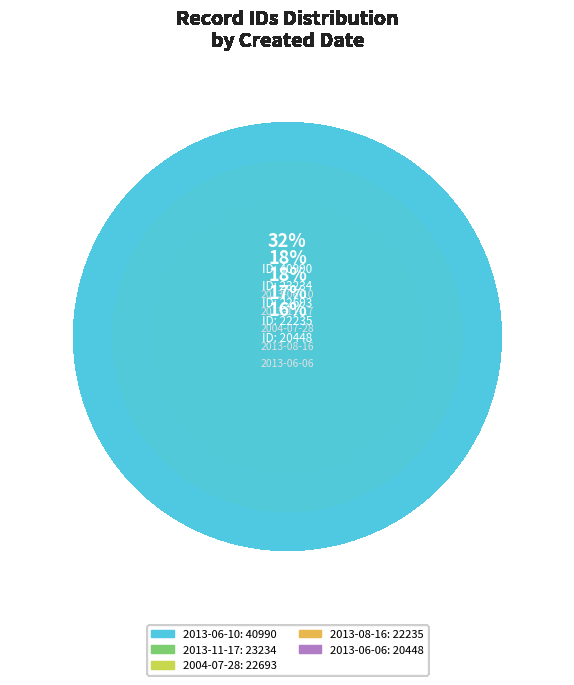

Does 2004-07-09 account for over 50% of the chart?

No